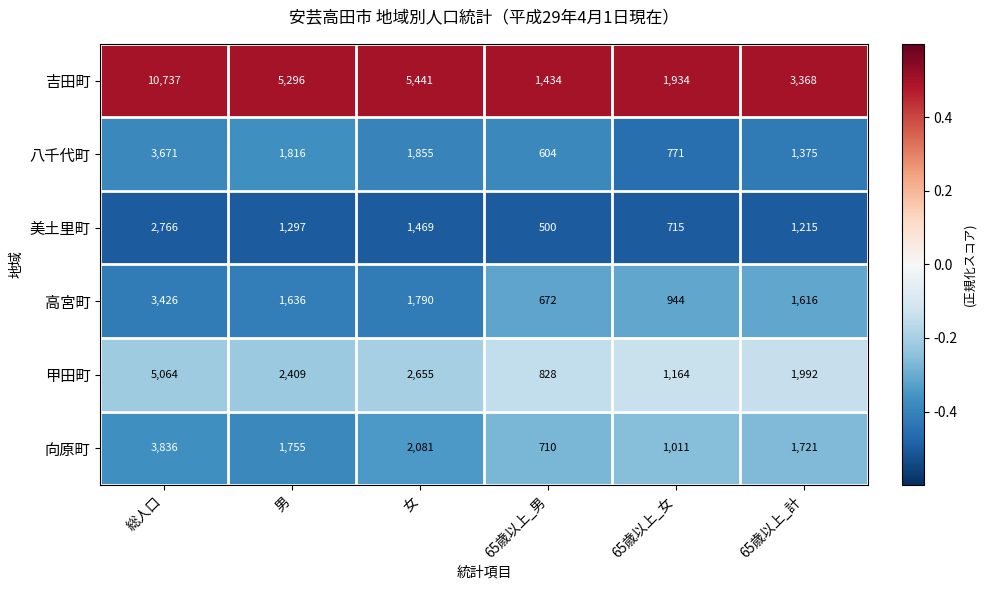

True or false: 向原町 has a value of 3836 at 総人口.

True